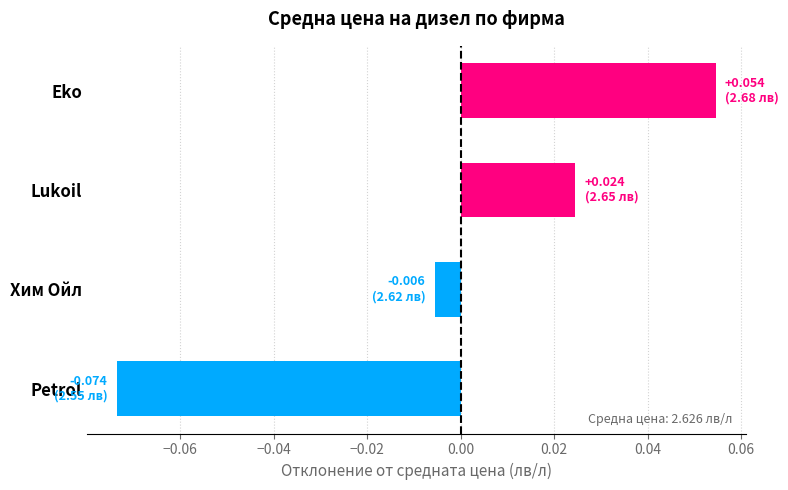

Rank the categories by value from lowest to highest.

Petrol, Хим Ойл, Lukoil, Eko